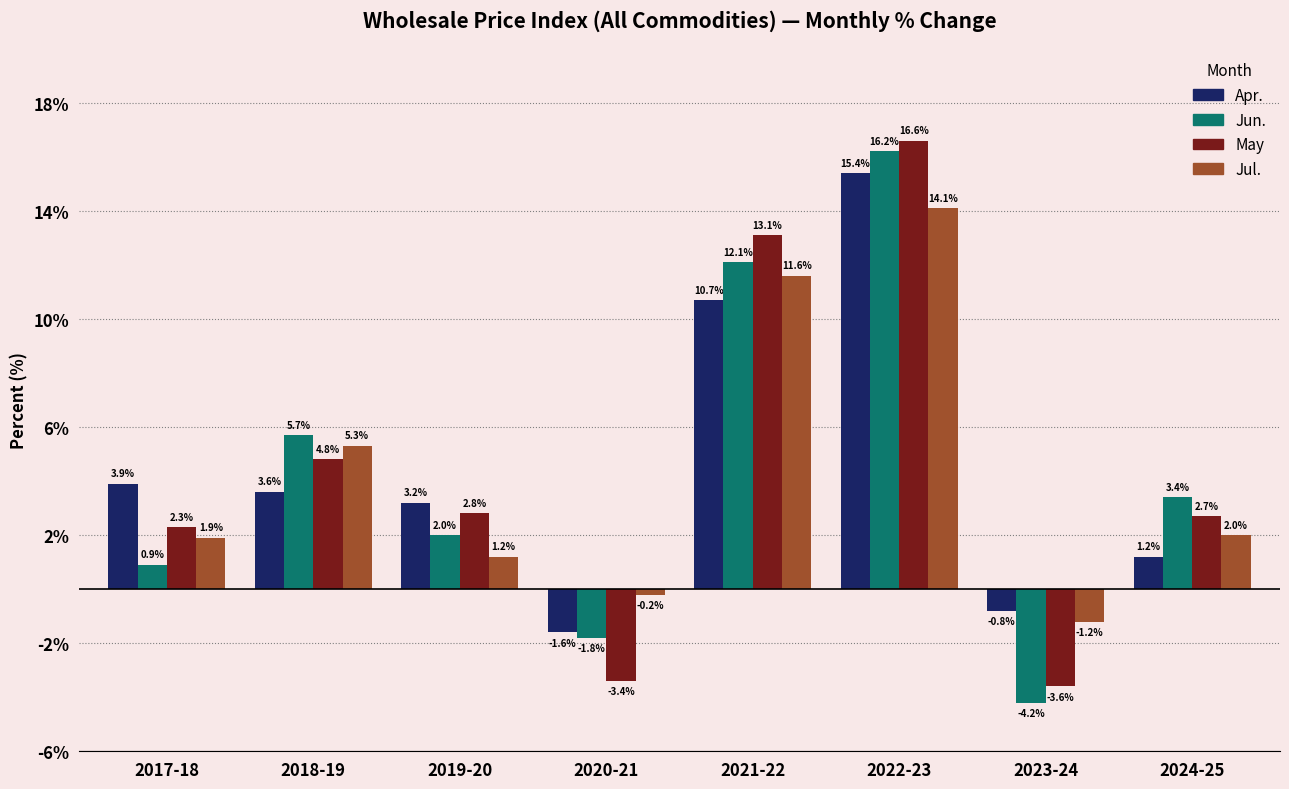

List the series in order of their overall mean, lowest first.

Jun., Jul., May, Apr.